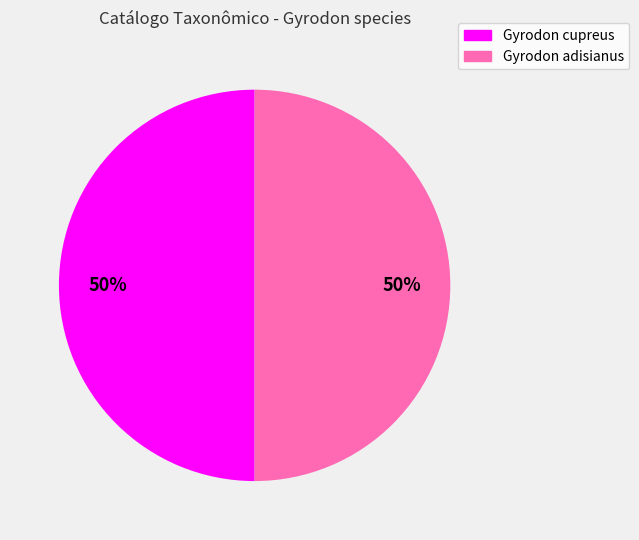

Approximately how many times larger is the value at Gyrodon adisianus compared to Gyrodon cupreus?

1.0